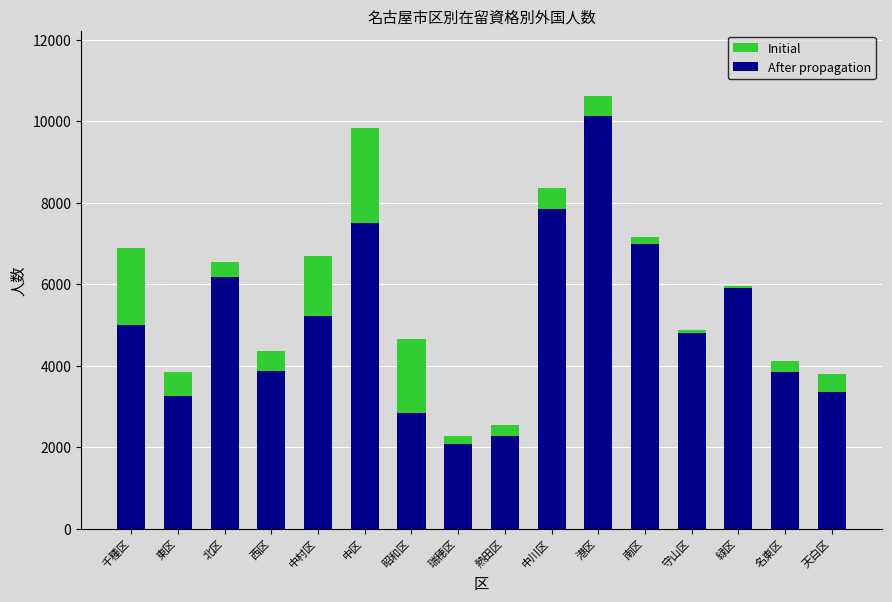

What is the difference between the maximum and minimum values in the Initial series?

8366